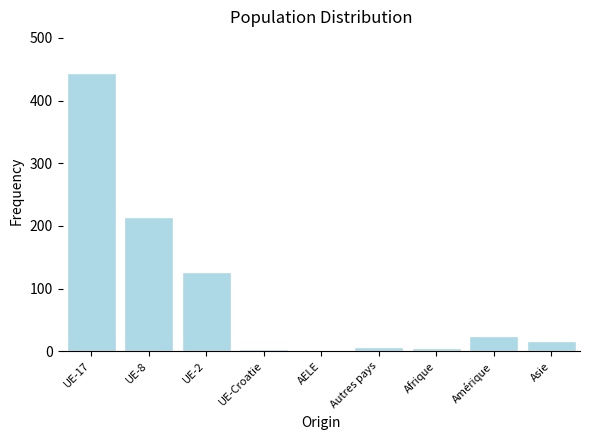

What is the maximum value shown in the chart?

444